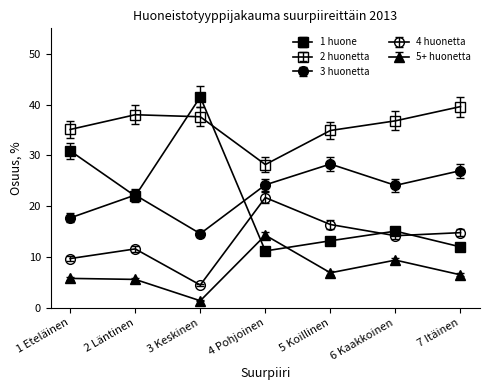

What is the difference between the highest and lowest values at 5 Koillinen?

28.0